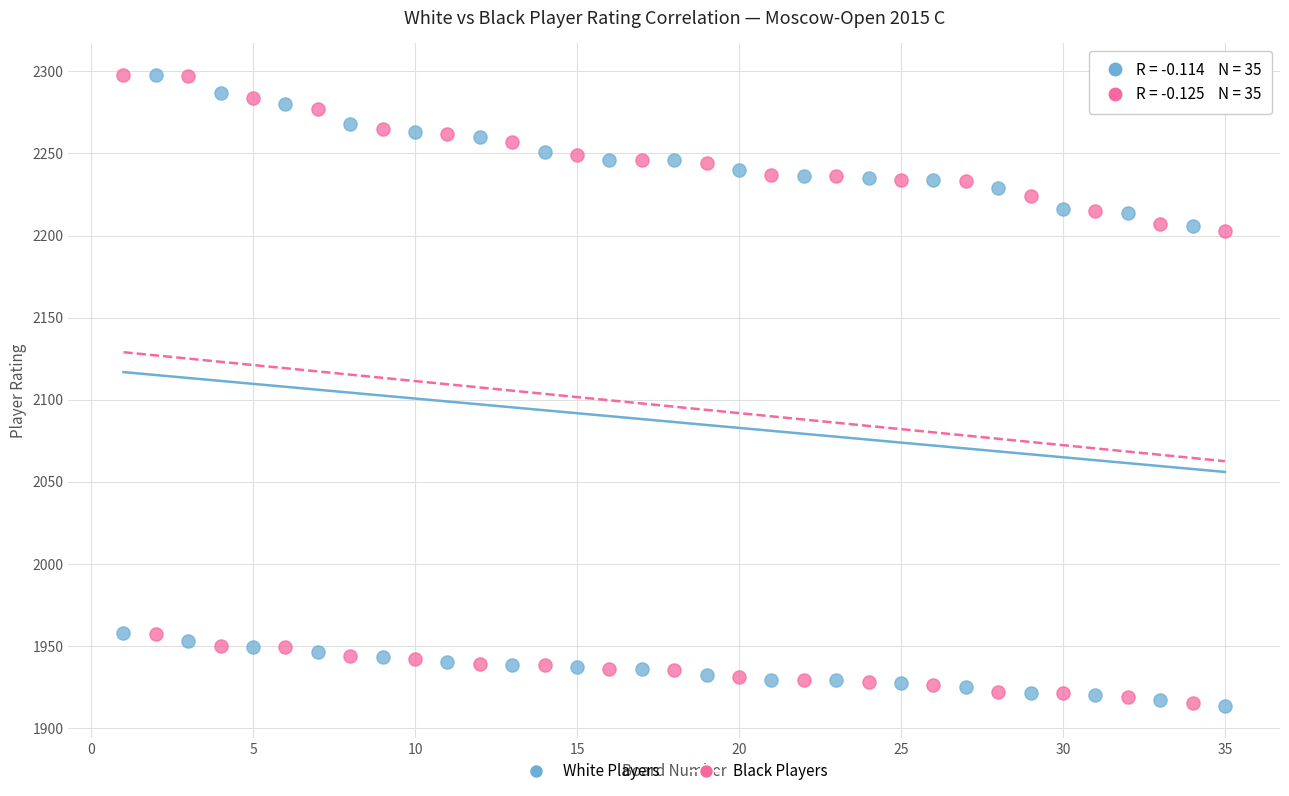

What are all the series names shown in the legend?

White Players, Black Players